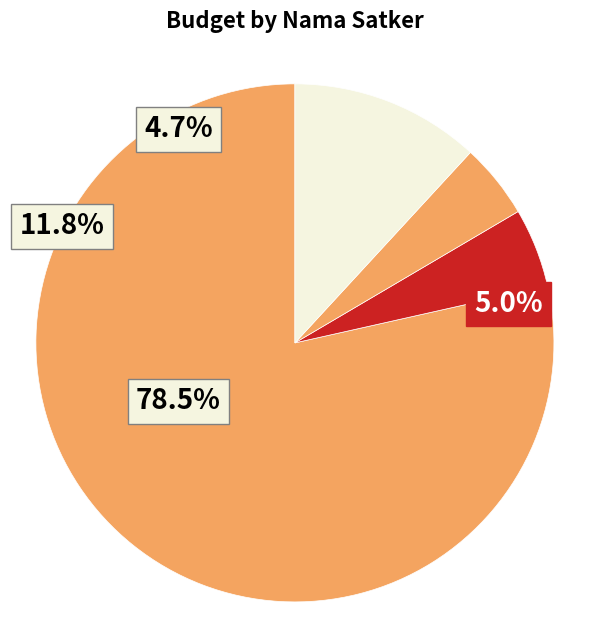

What is the smallest slice in the pie chart?

Badan Pengembangan Sumber Daya Manusia